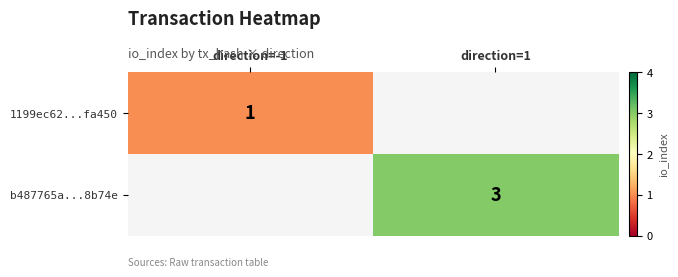

The b487765a...8b74e series shows 3 at direction=1. True or false?

True